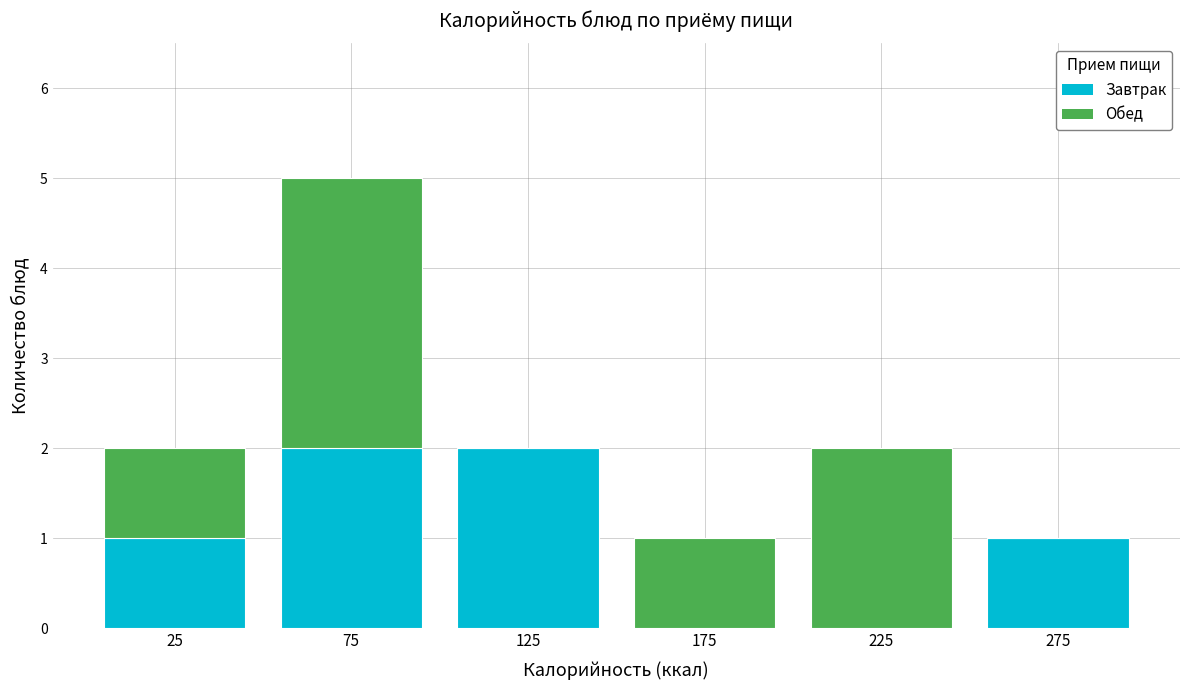

Reading left to right, transcribe this chart: for each stacked bar, give the range it covers on the x-axis and its total height. The values are not printed on the chart, so give them approximately, as read against the axis.

0 to 50: 2
50 to 100: 5
100 to 150: 2
150 to 200: 1
200 to 250: 2
250 to 300: 1